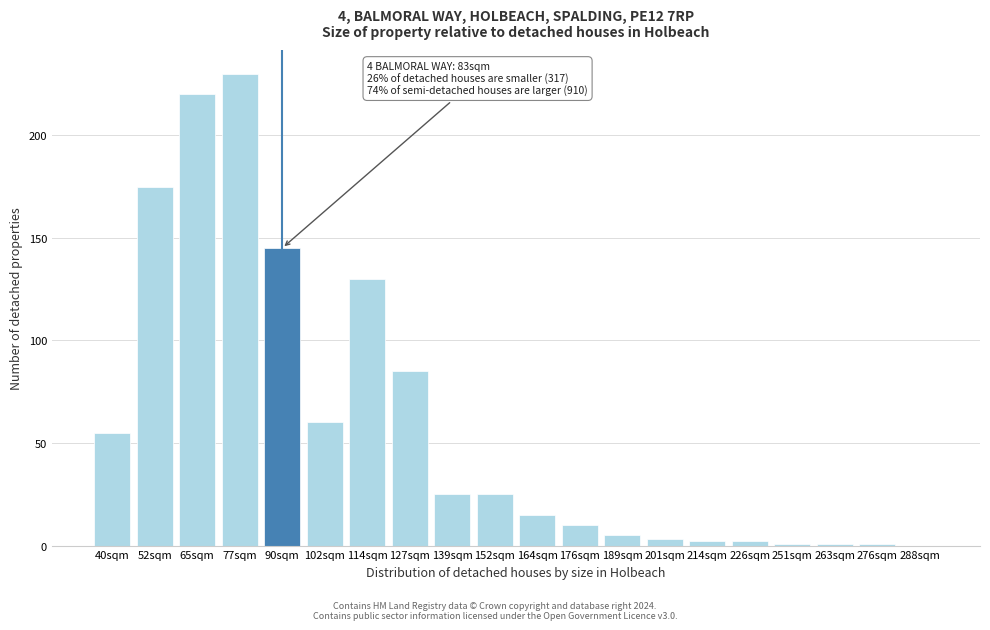

Reading right to left, what are all the values shown in this chart?

288sqm=0	276sqm=1	263sqm=1	251sqm=1	226sqm=2	214sqm=2	201sqm=3	189sqm=5	176sqm=10	164sqm=15	152sqm=25	139sqm=25	127sqm=85	114sqm=130	102sqm=60	90sqm=145	77sqm=230	65sqm=220	52sqm=175	40sqm=55